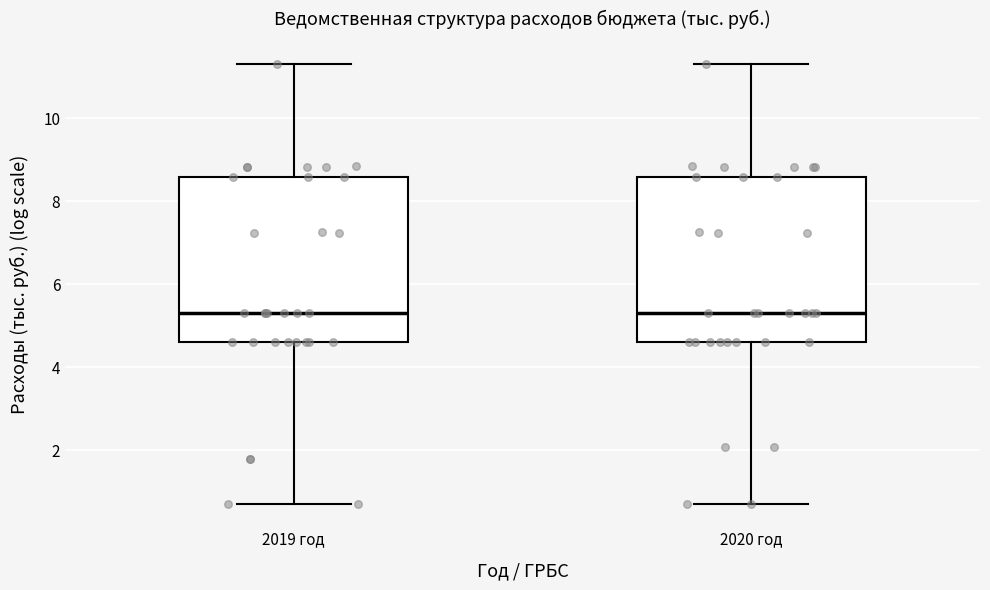

Reading left to right, read every box against the y-axis: the position of its median line, the range the box covers, and the ends of its whiskers. The values are not printed on the chart, so give them approximately, as read against the axis.

2019 год: median 5.4, box 4.6 to 8.6, whiskers 0.6 to 11.2
2020 год: median 5.4, box 4.6 to 8.6, whiskers 0.6 to 11.4